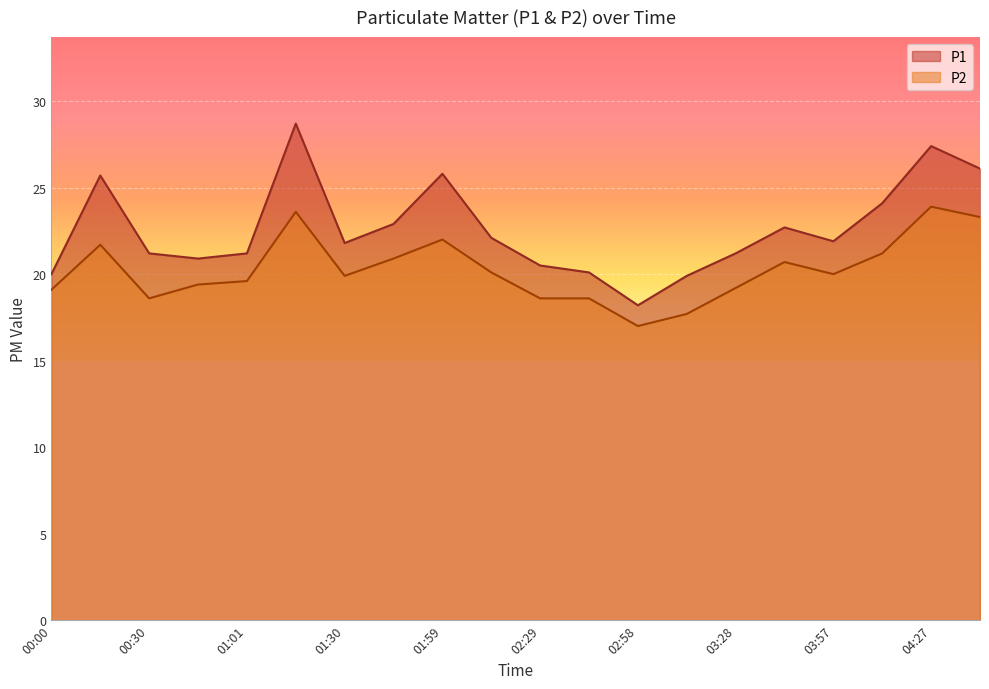

The value of P1 at 02:29 is 10.4. True or false?

False